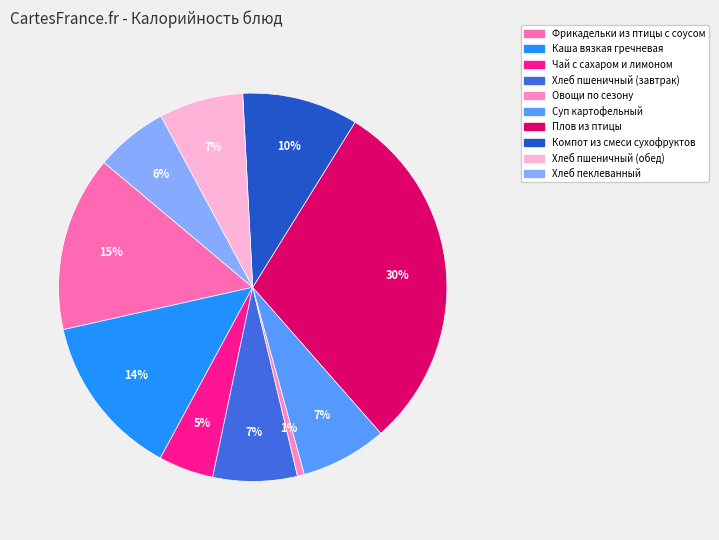

Does Фрикадельки из птицы с соусом account for over 50% of the chart?

No